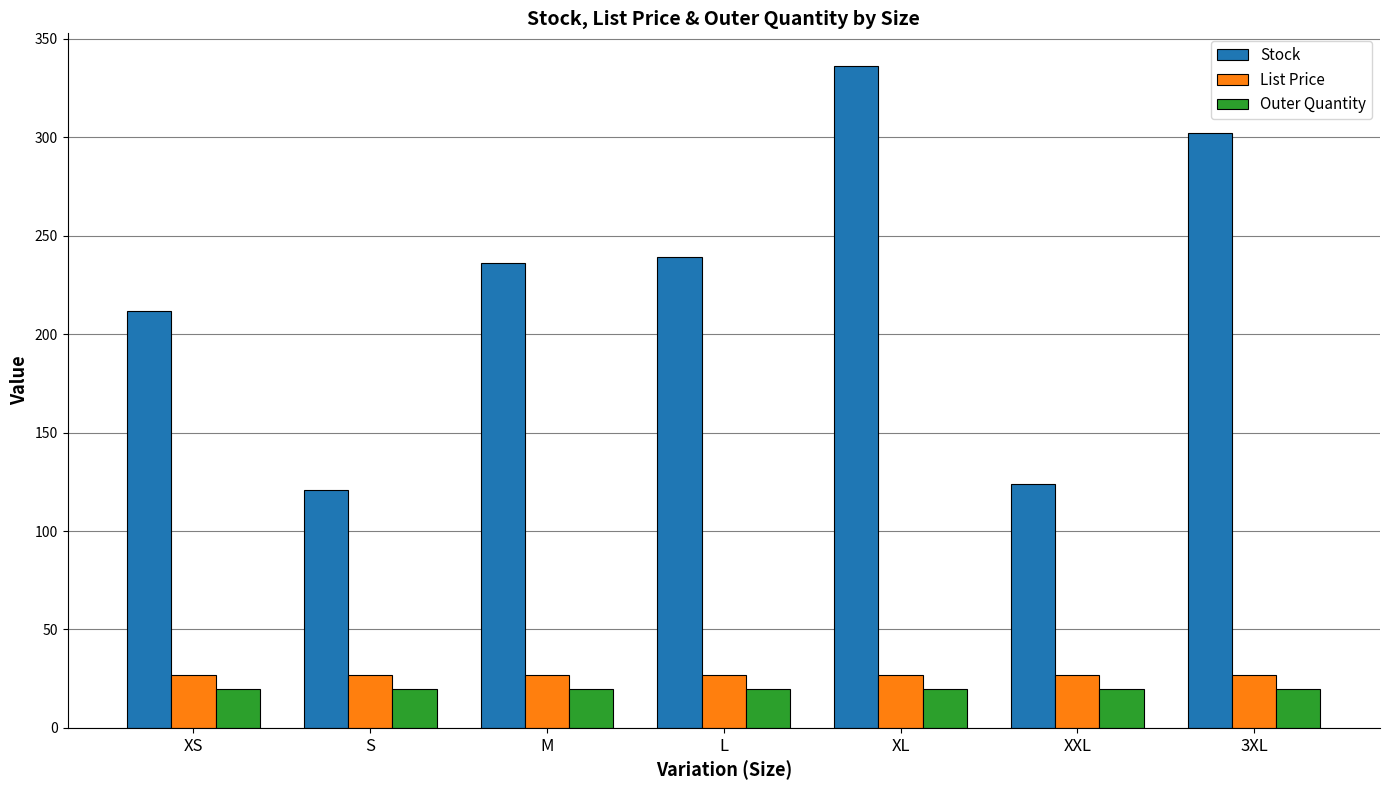

What are all the series names shown in the legend?

Stock, List Price, Outer Quantity